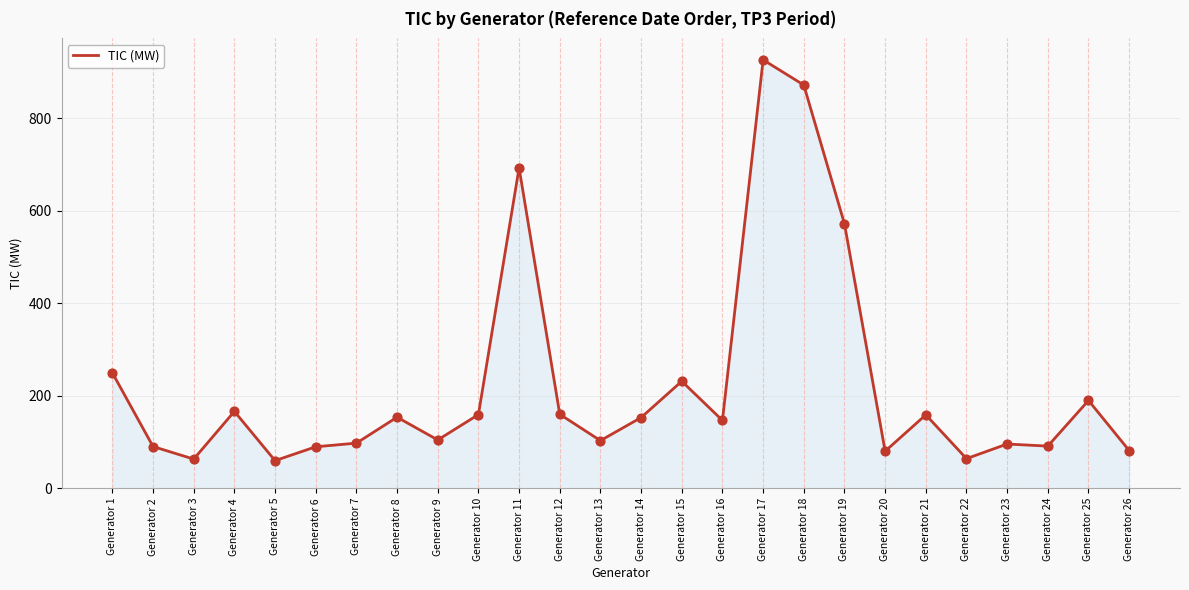

Which has a higher value, Generator 14 or Generator 2?

Generator 14